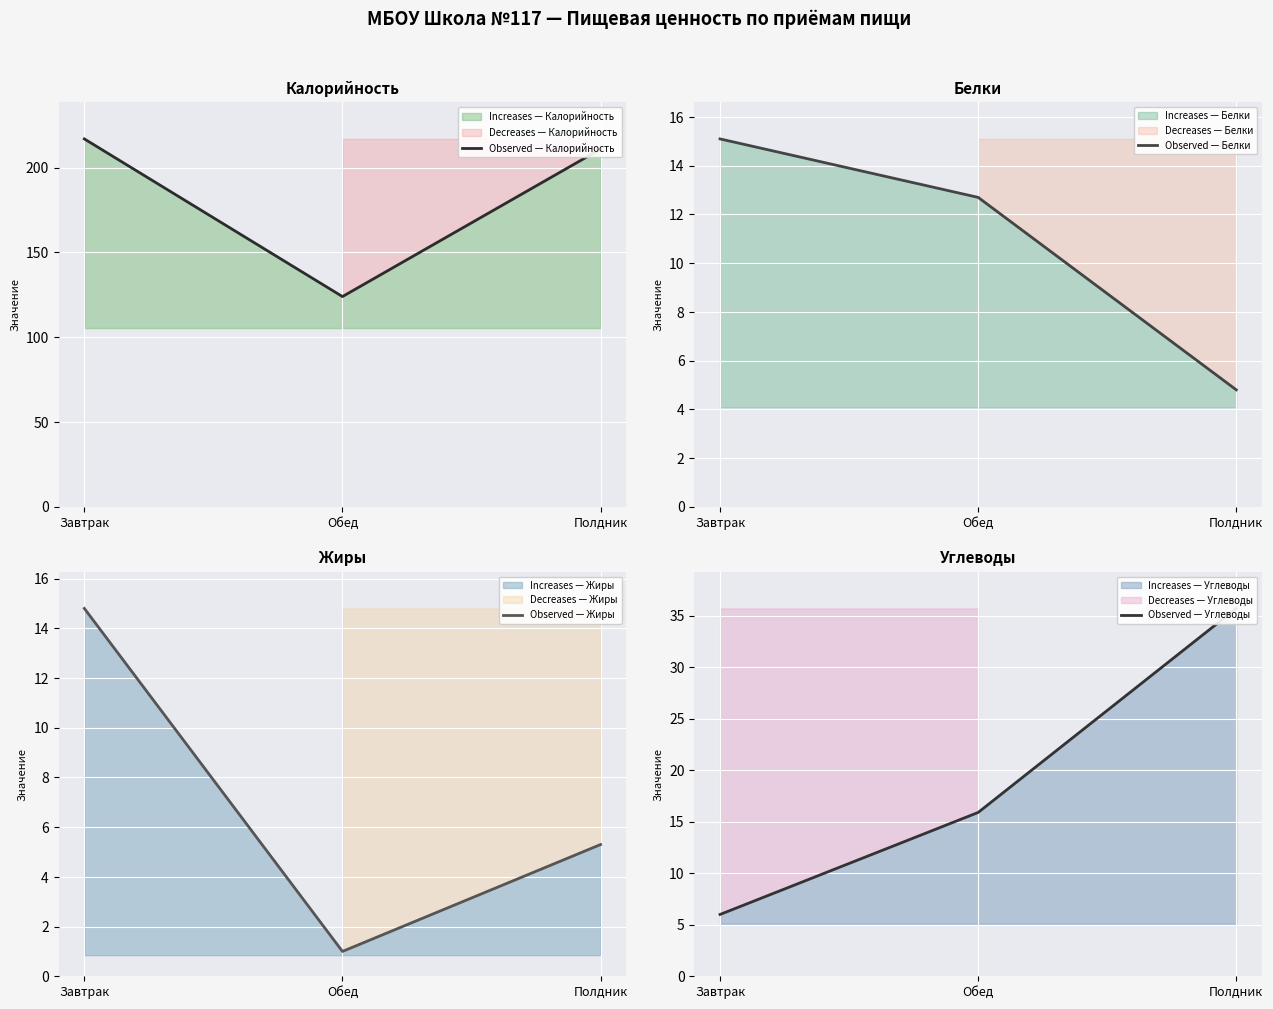

List the series in order of their peak value, lowest first.

Observed — Жиры, Observed — Белки, Observed — Углеводы, Observed — Калорийность